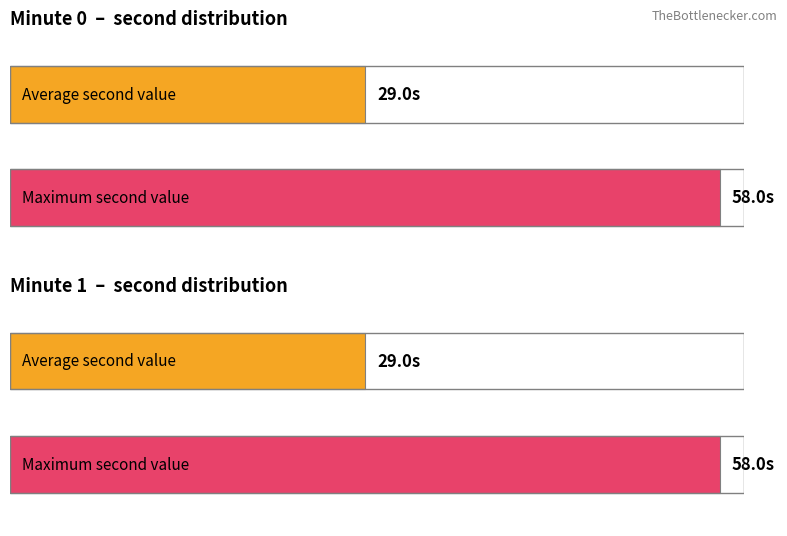

Count the Average utilization values in the range 20 to 30.

2